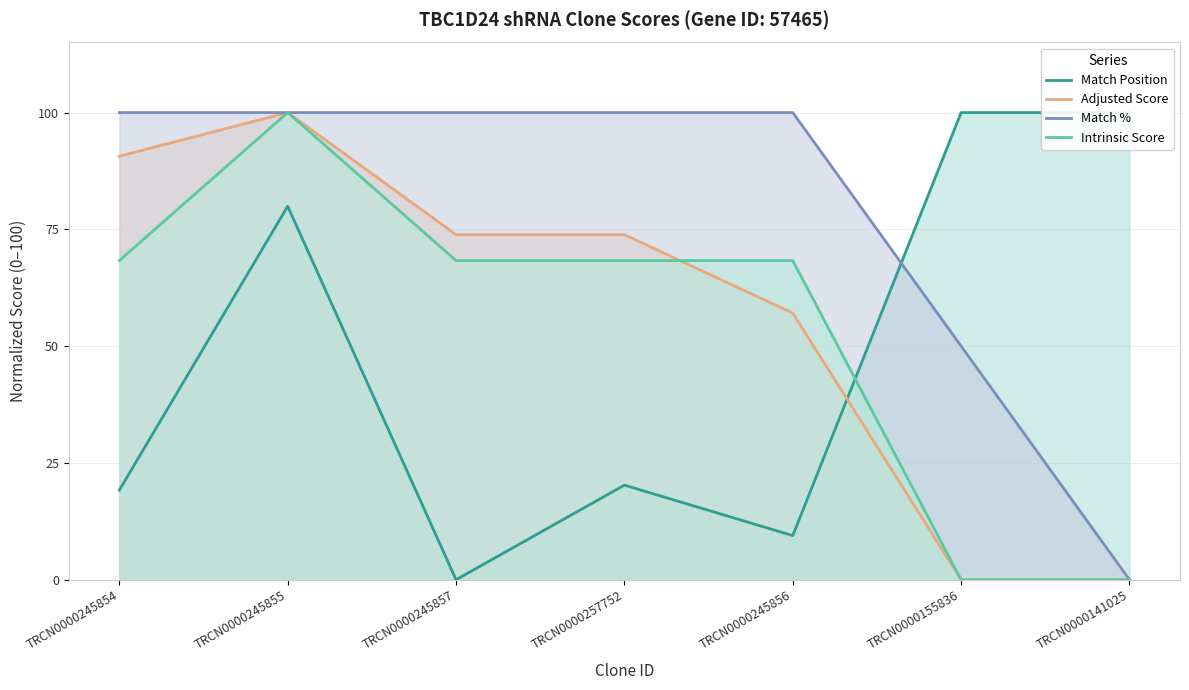

What is the total value across all series at TRCN0000245854?

278.2